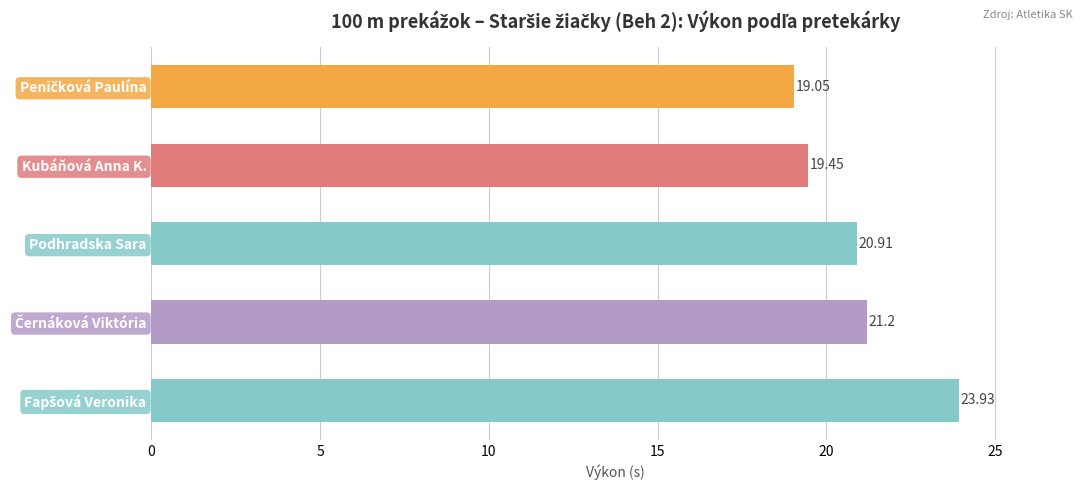

What is the difference between the maximum and minimum values?

4.9